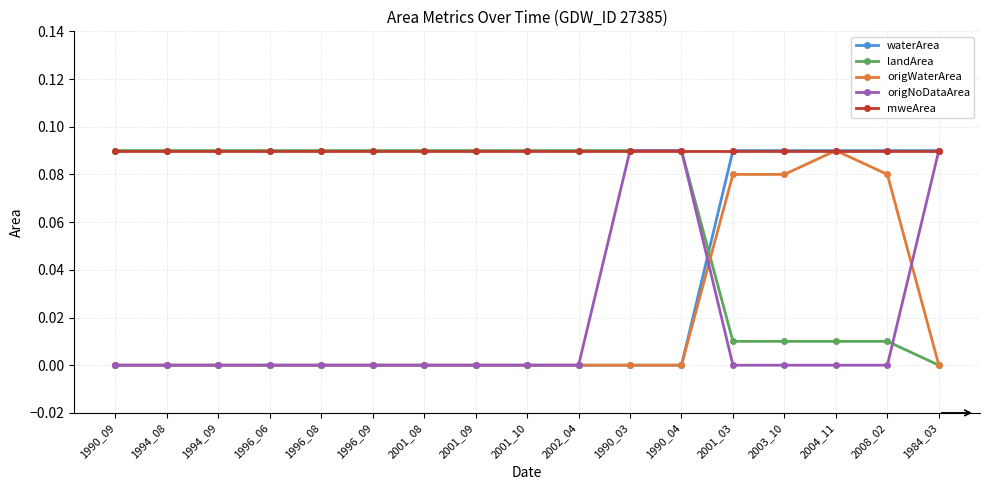

What is the label of the 11th point from the left?

1990_03